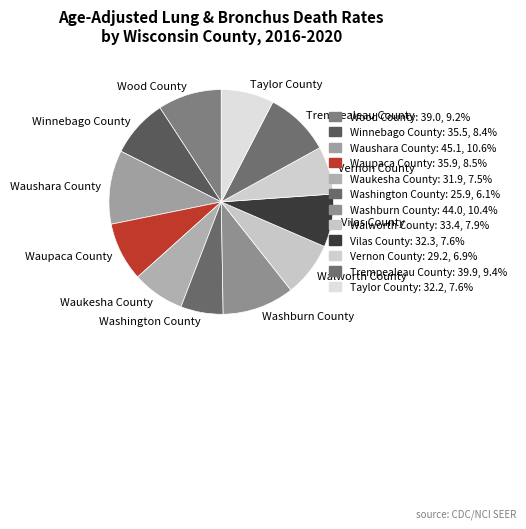

Does any single category account for the majority?

No